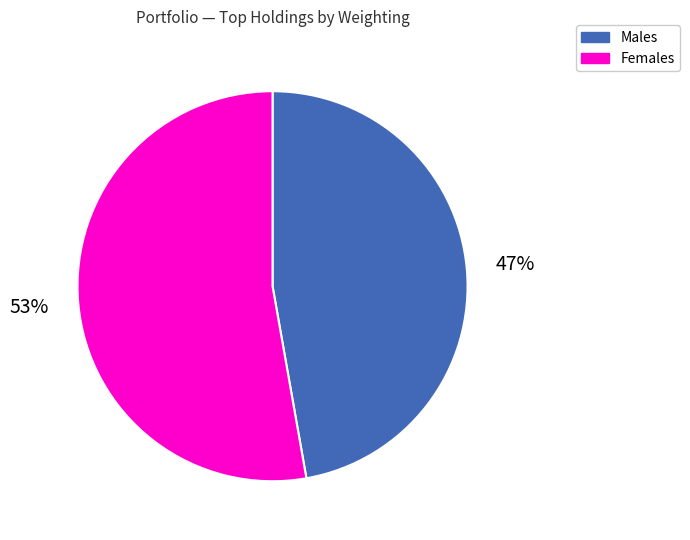

To the nearest percent, what portion does Females represent?

53%